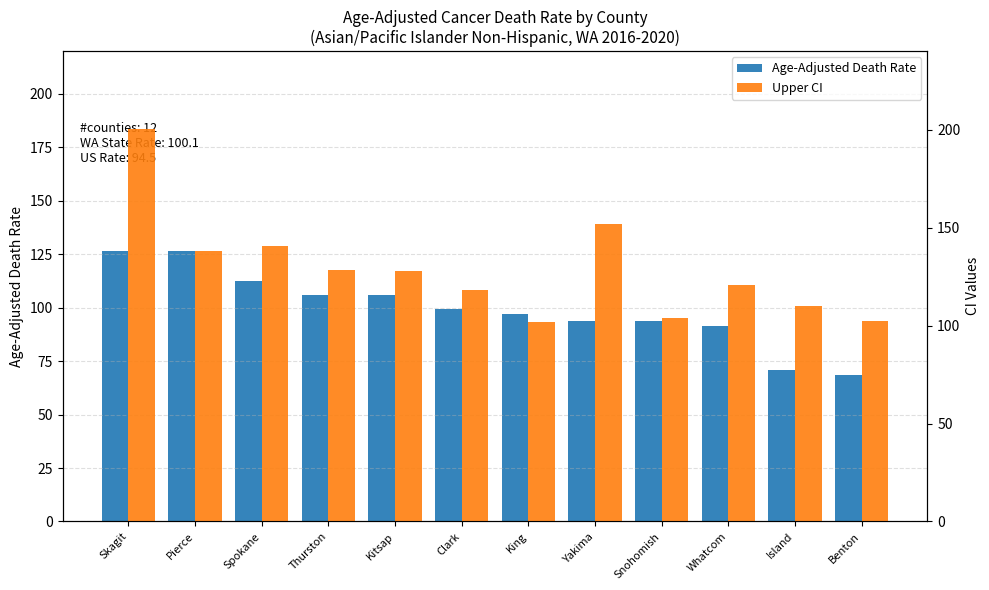

Which series has the largest total across all categories?

Upper CI